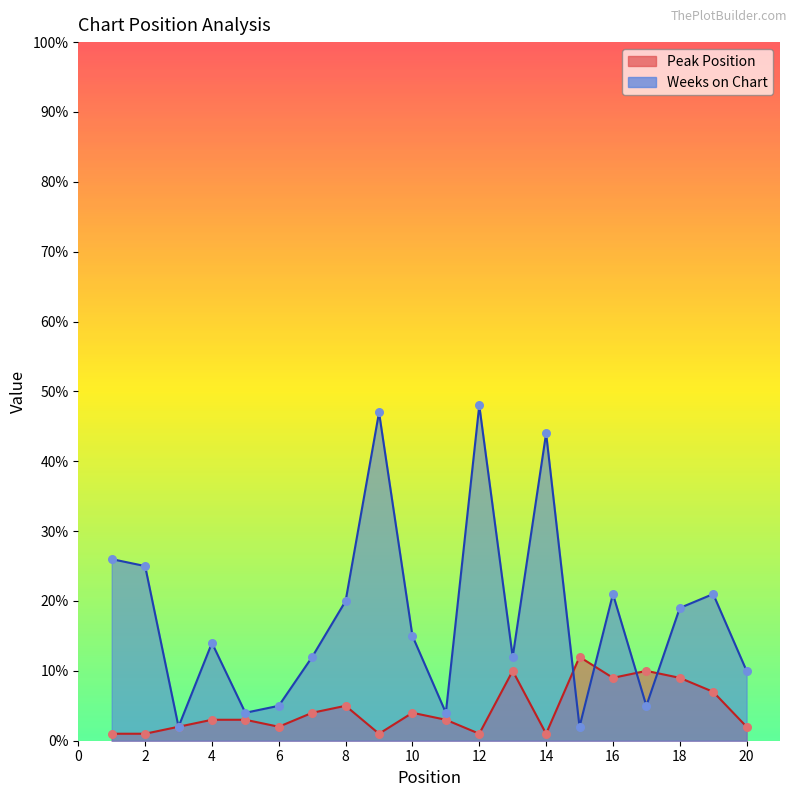

Which series has the largest total across all categories?

Weeks on Chart